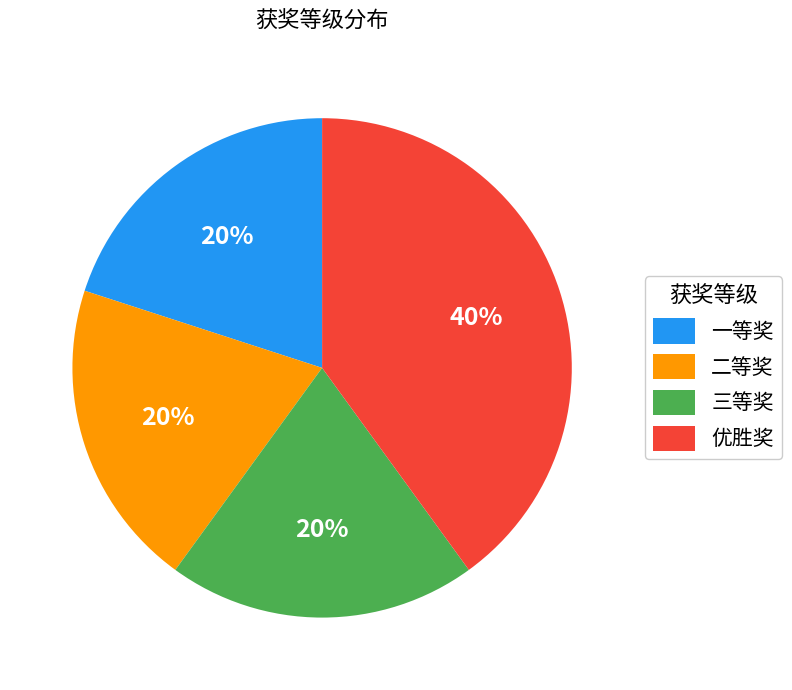

Which has a higher value, 优胜奖 or 二等奖?

优胜奖